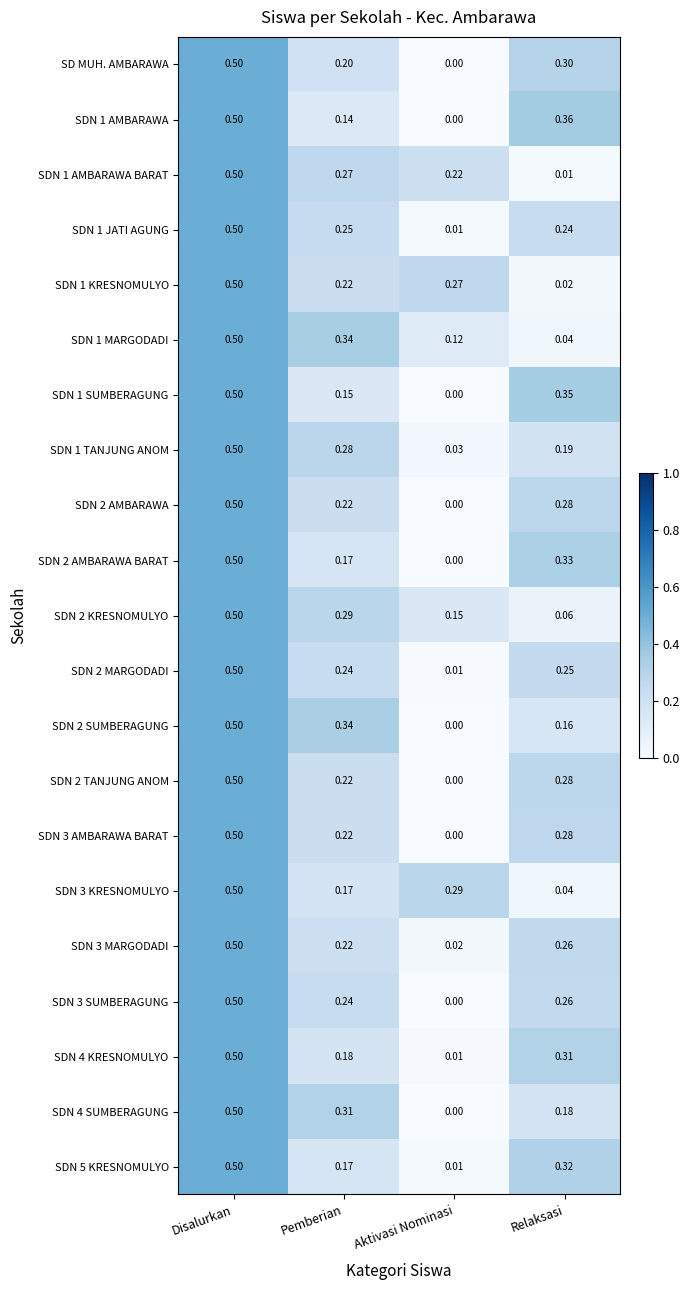

At which label does SDN 3 SUMBERAGUNG reach its minimum?

Aktivasi Nominasi